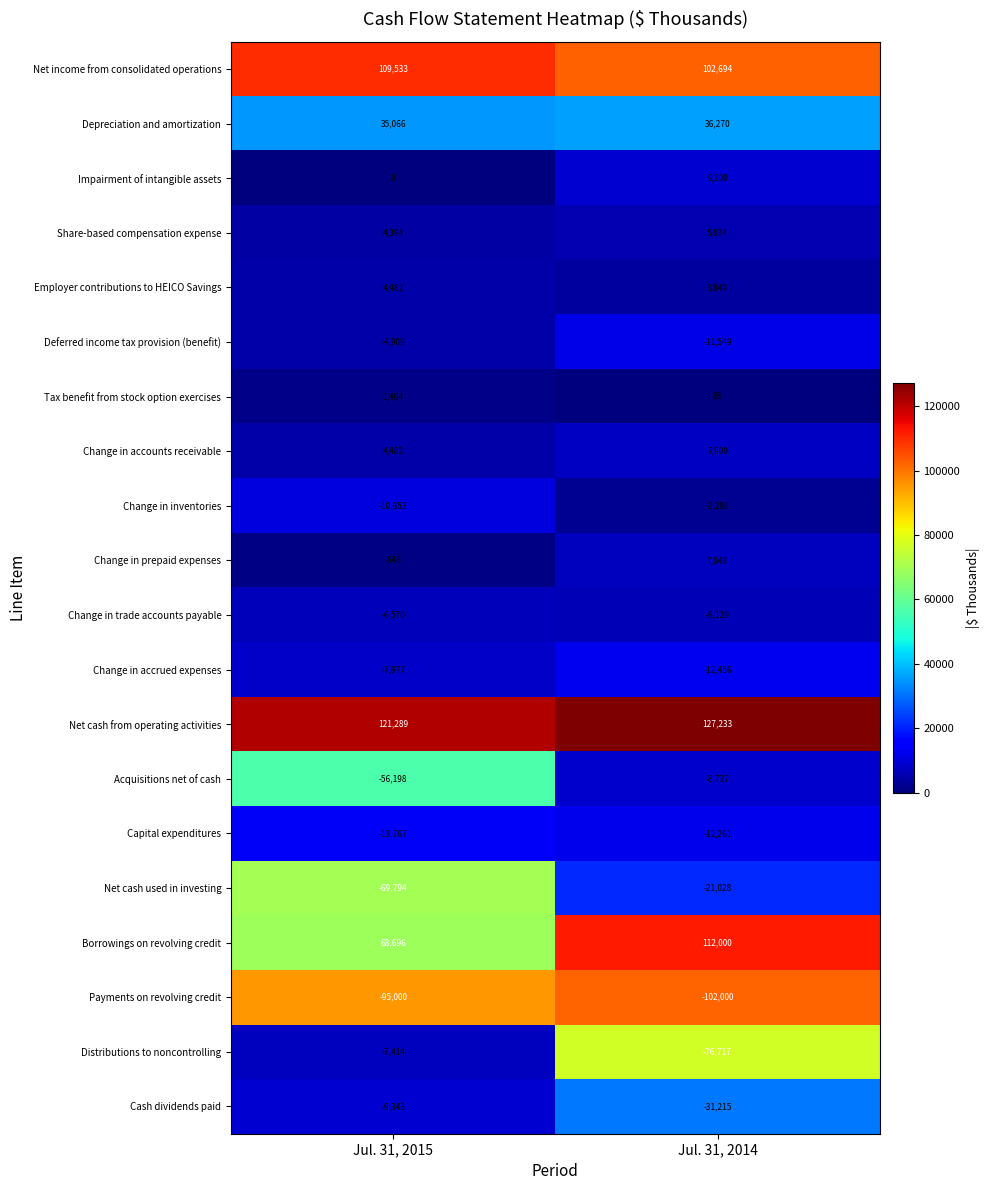

Which category has the lowest value across all series?

Jul. 31, 2014